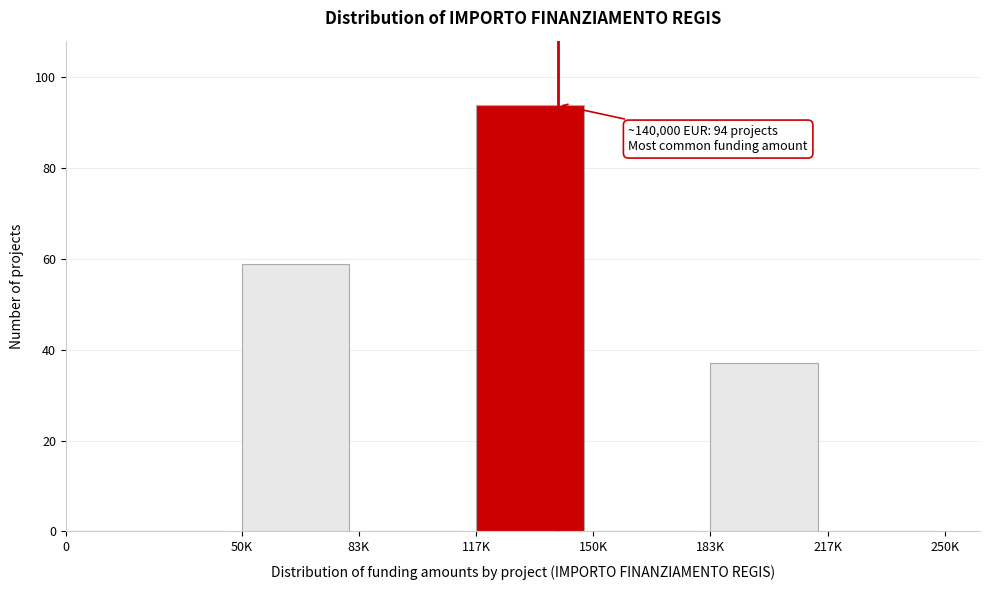

Reading left to right, transcribe all the data shown in this chart.

0=0	50K=59	83K=0	117K=94	150K=0	183K=37	217K=0